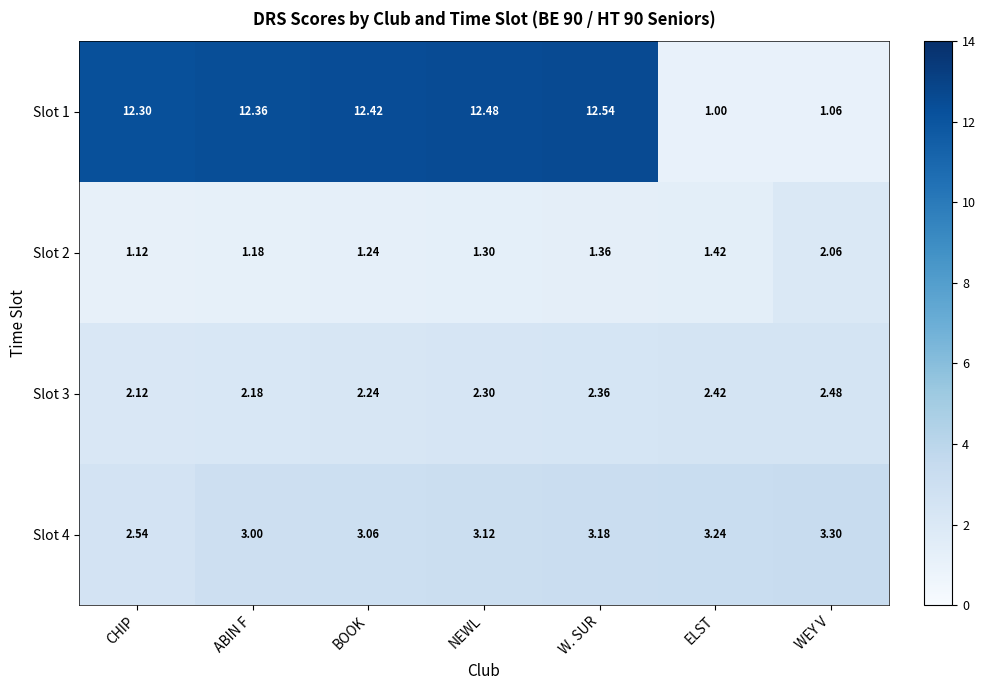

Which category has the highest value in the Slot 3 series?

WEY V